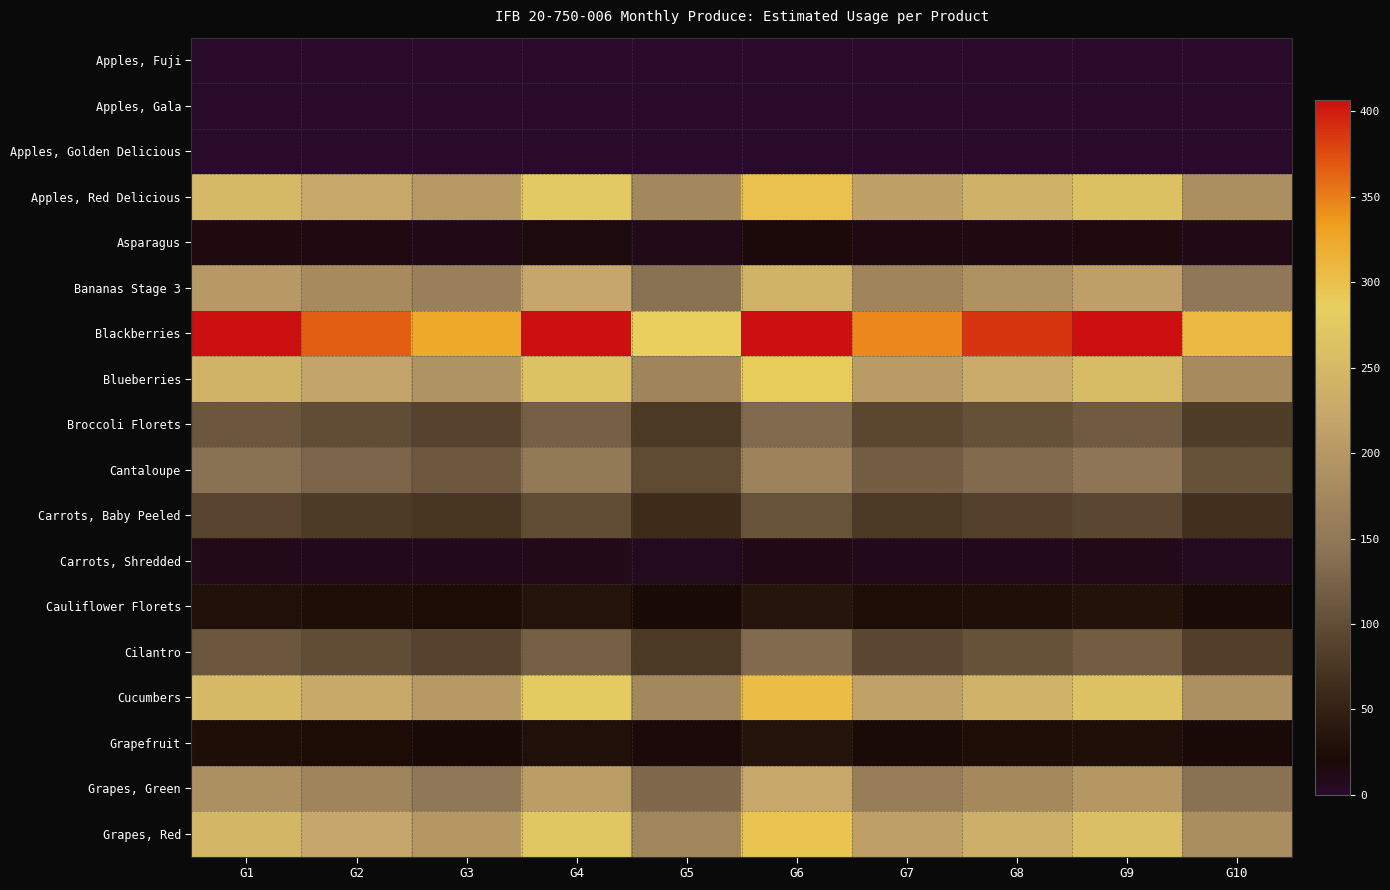

Count the number of data series in this chart.

18